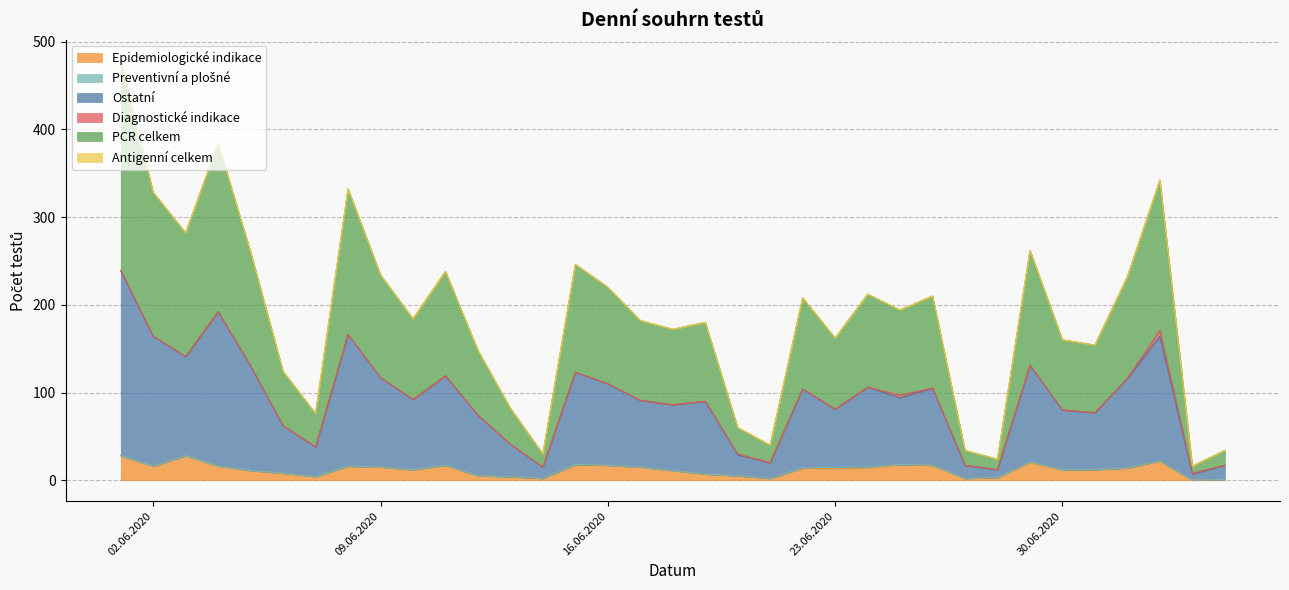

True or false: PCR celkem and Preventivní a plošné intersect in this chart.

False